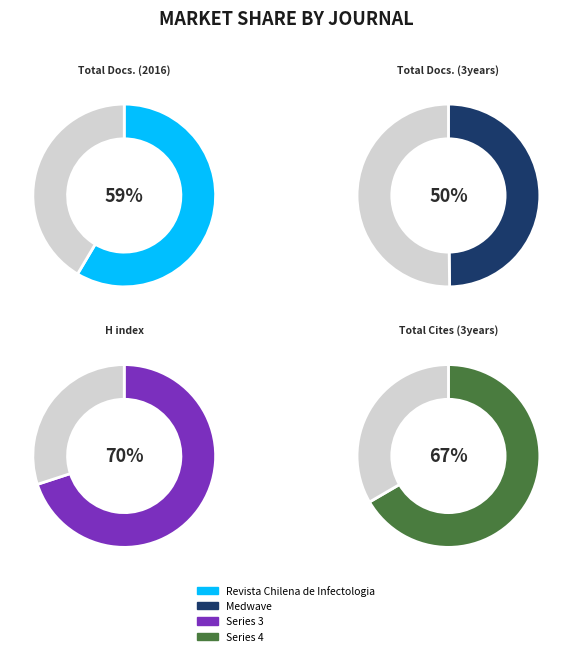

How many segments does this pie chart have?

2